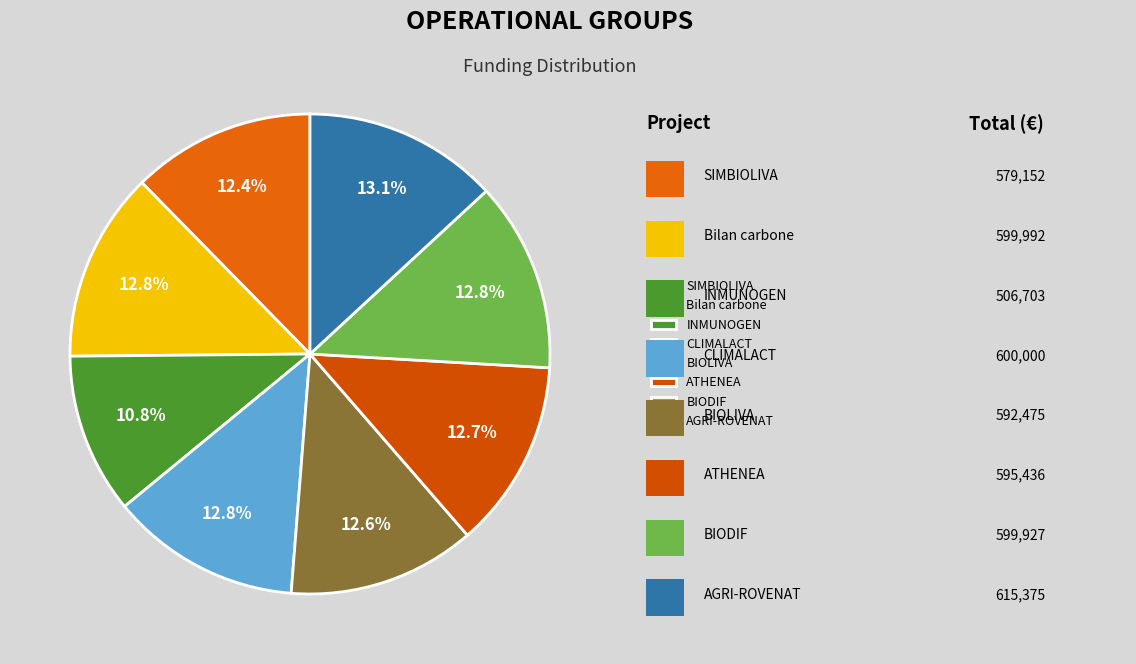

Combined, what portion of the pie is SIMBIOLIVA and BIOLIVA?

25.0%